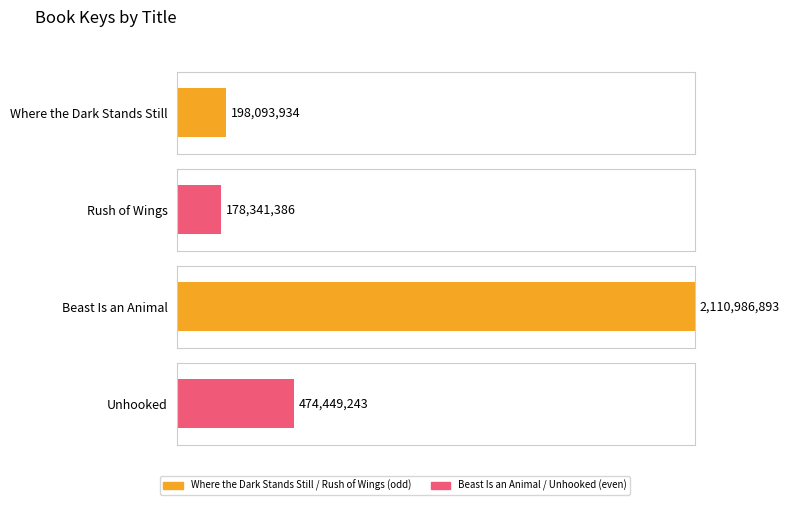

How many values are below 474449243?

2